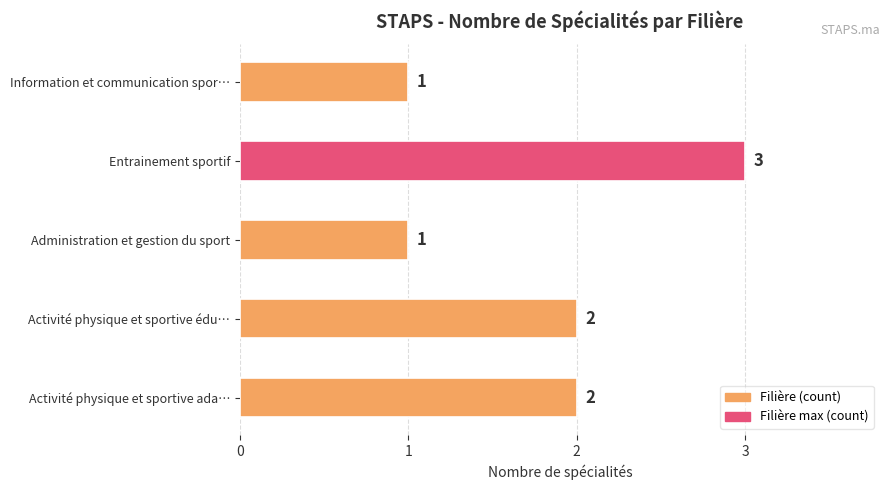

Approximately how many times larger is the value at Information et communication spor… compared to Entrainement sportif?

0.3